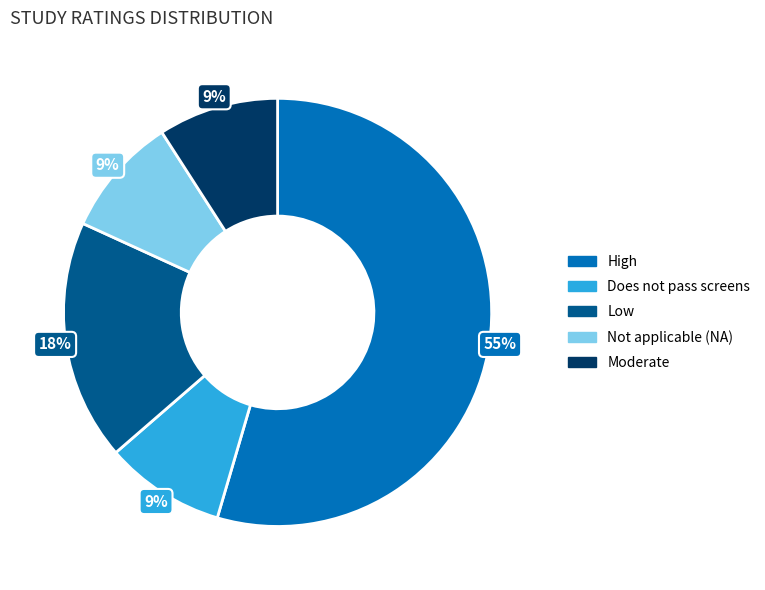

To the nearest percent, what is the average slice percentage?

20%